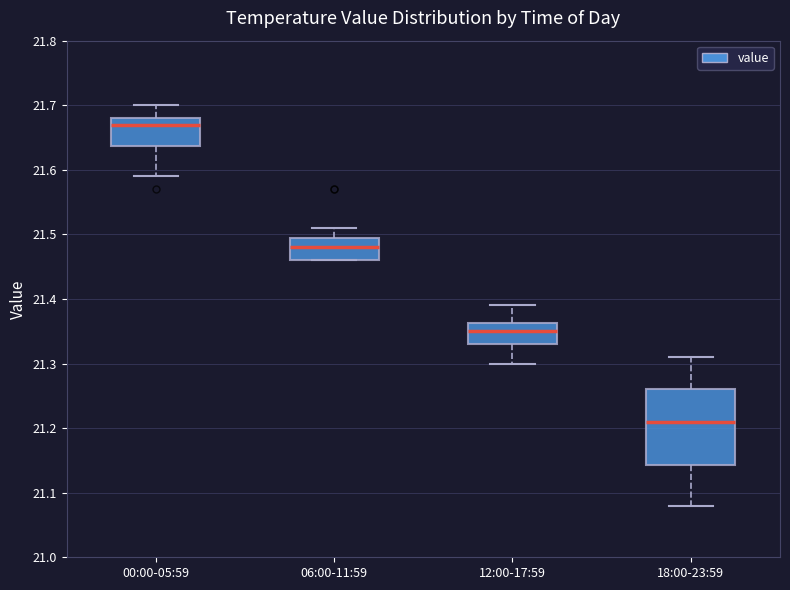

Comparing the boxes themselves (not the whiskers), which one is the tallest?

18:00-23:59